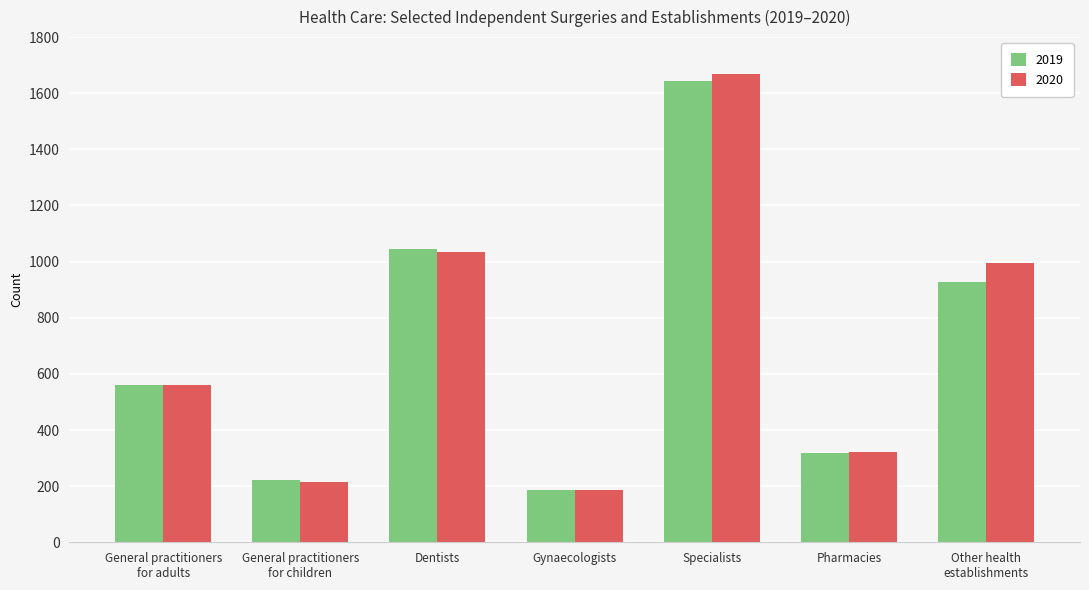

What is the label of the 1st bar from the right?

Other health
establishments